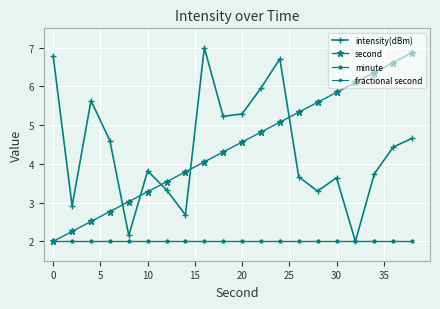

Rank the series by their maximum value, from lowest to highest.

minute, fractional second, second, intensity(dBm)